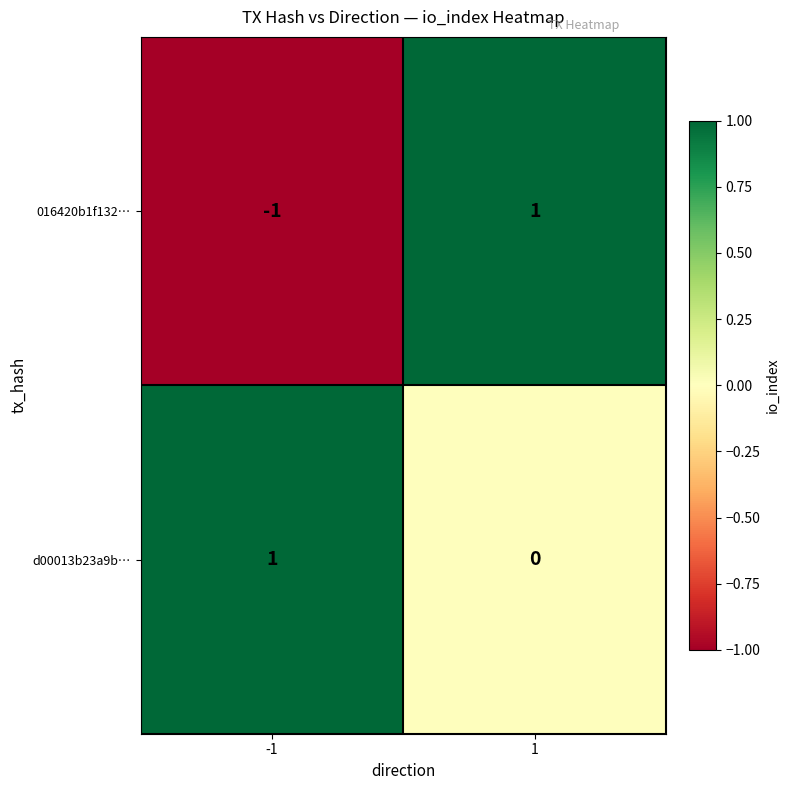

Which series has the largest total across all categories?

d00013b23a9b…